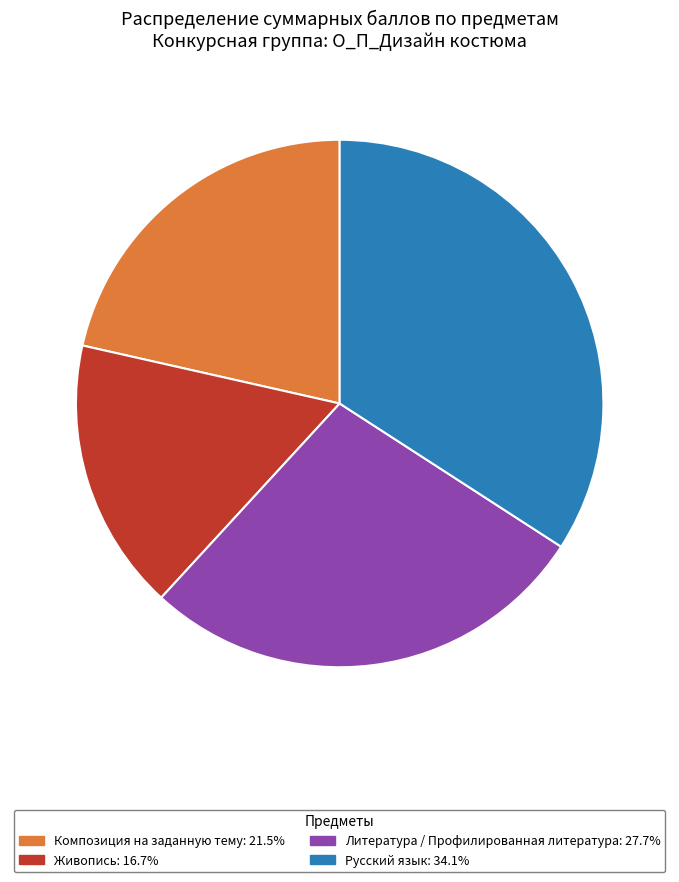

Do Живопись and Литература / Профилированная литература together represent more than half of the pie?

No